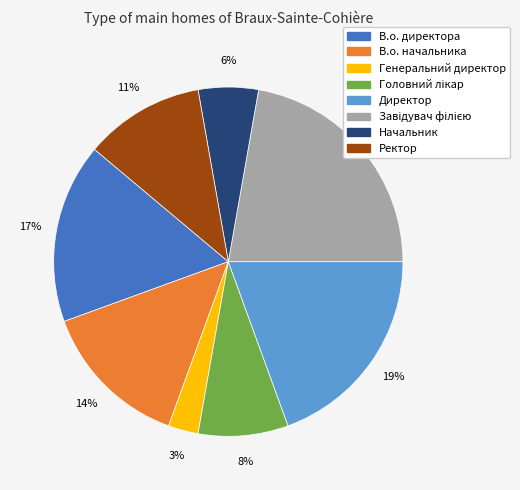

Do В.о. начальника and Начальник together represent more than half of the pie?

No